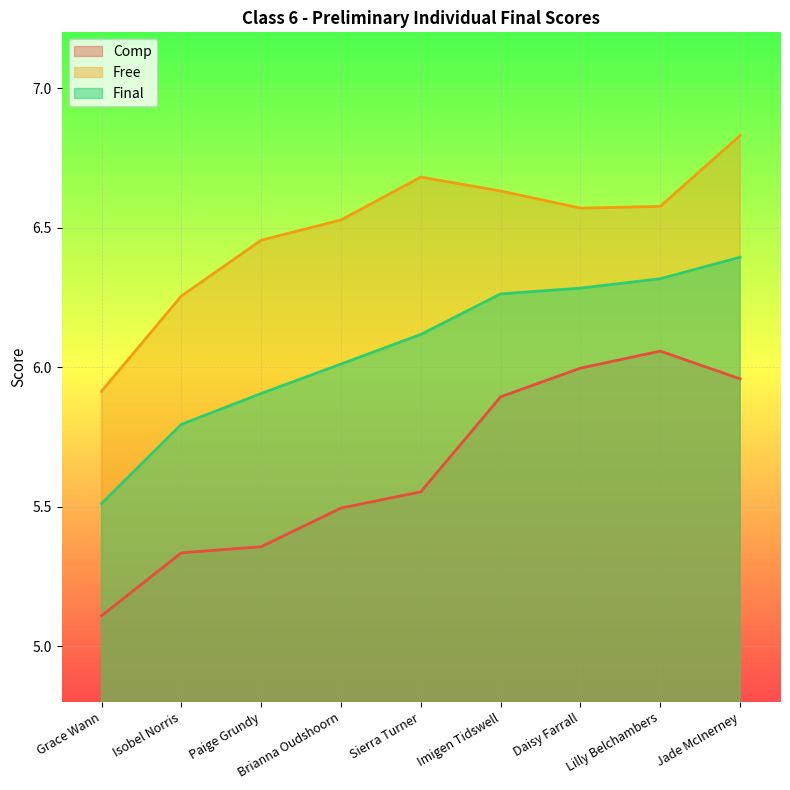

Rank the series by their average value, from highest to lowest.

Free, Final, Comp